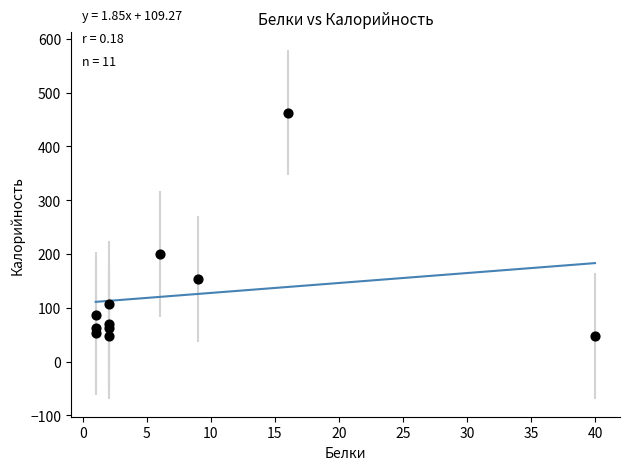

What Y value in the scatter plot is closest to 255?

199.5